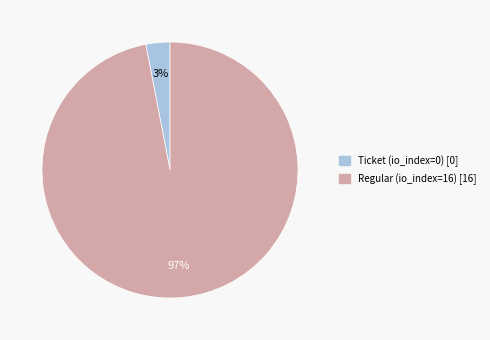

Count the number of slices in the pie.

2